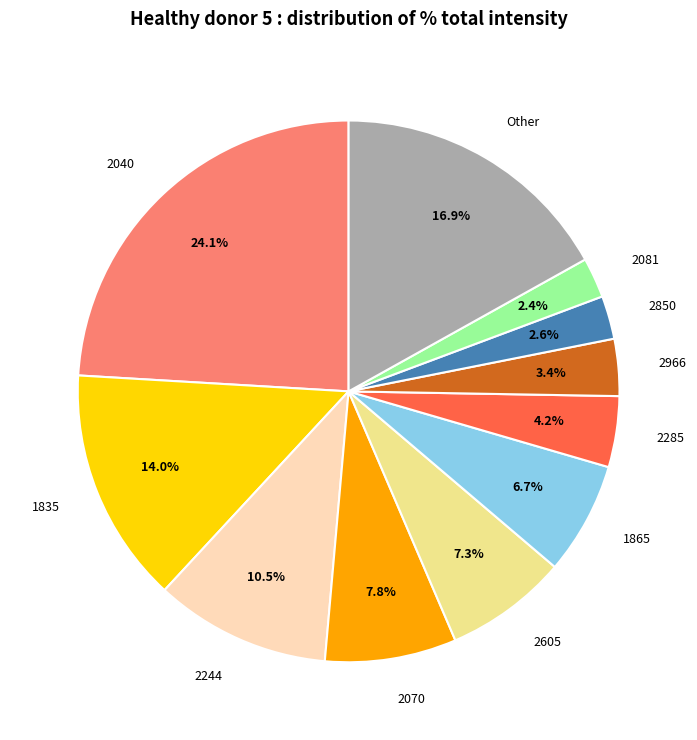

How many slices are in this pie chart?

11